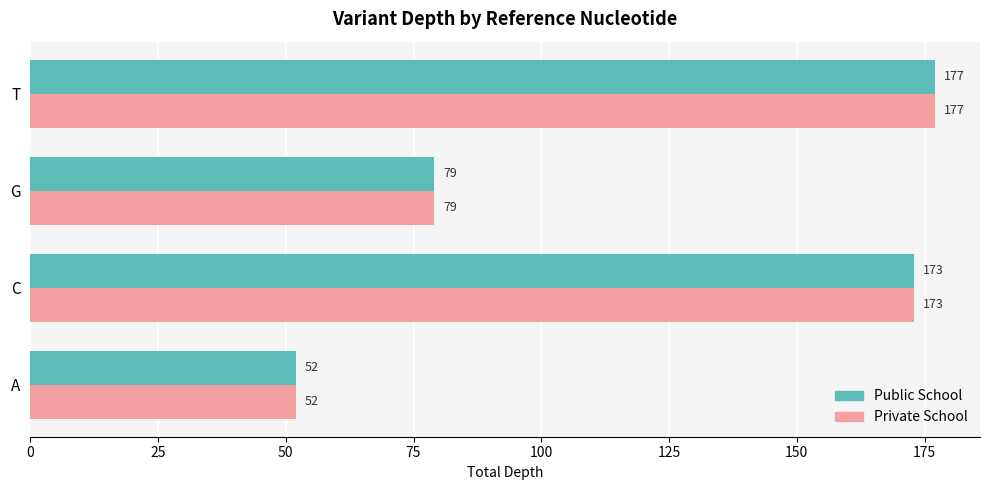

At which category does the chart reach its peak across all series?

T